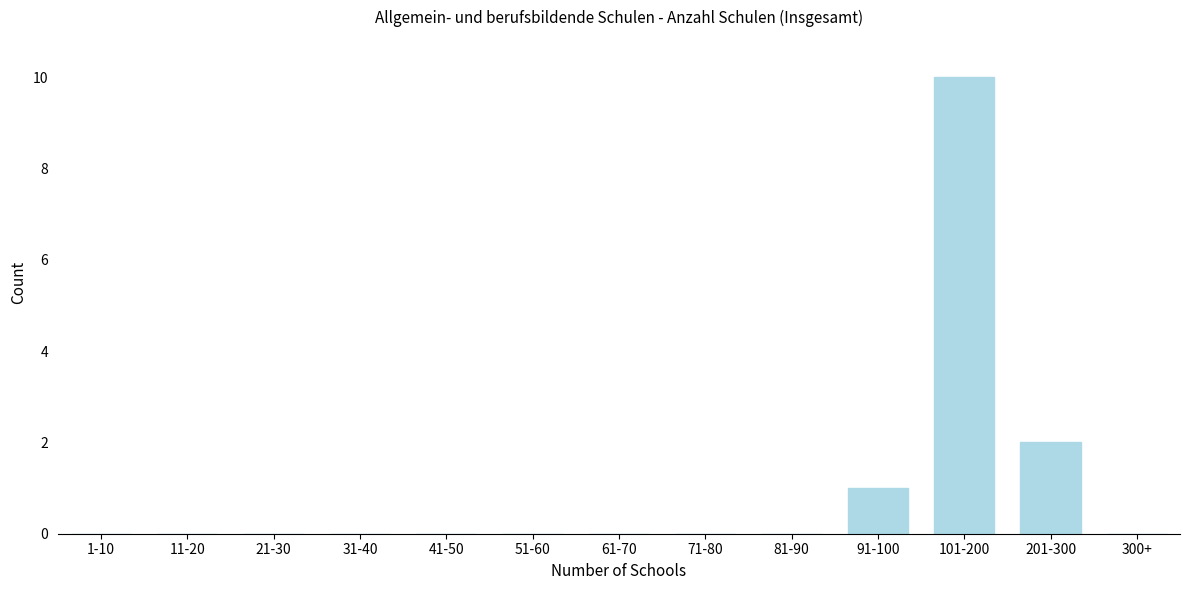

Reading left to right, what are all the values shown in this chart?

1-10=0	11-20=0	21-30=0	31-40=0	41-50=0	51-60=0	61-70=0	71-80=0	81-90=0	91-100=1	101-200=10	201-300=2	300+=0